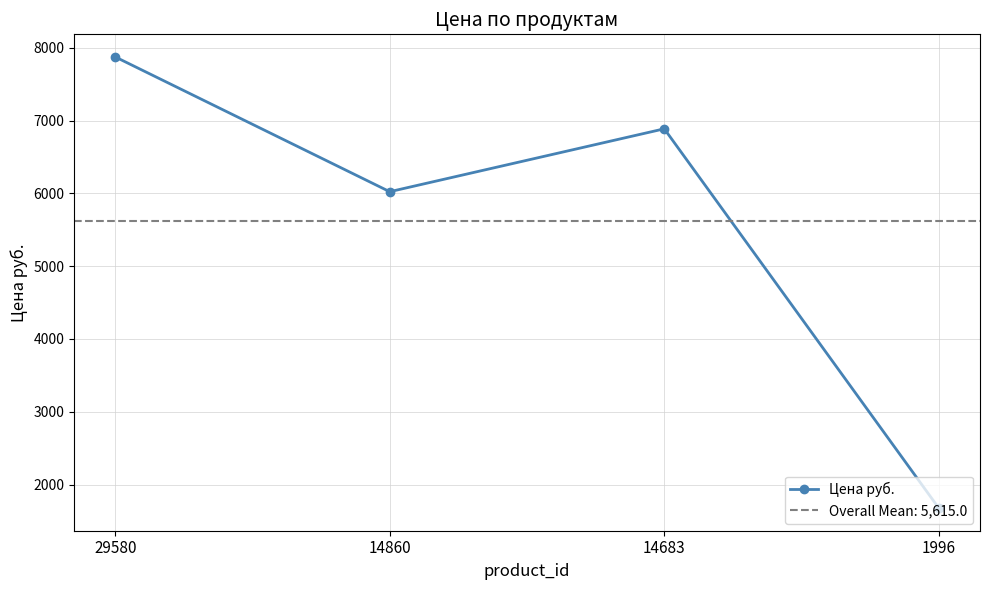

Approximately how many times larger is the value at 1996 compared to 29580?

0.2